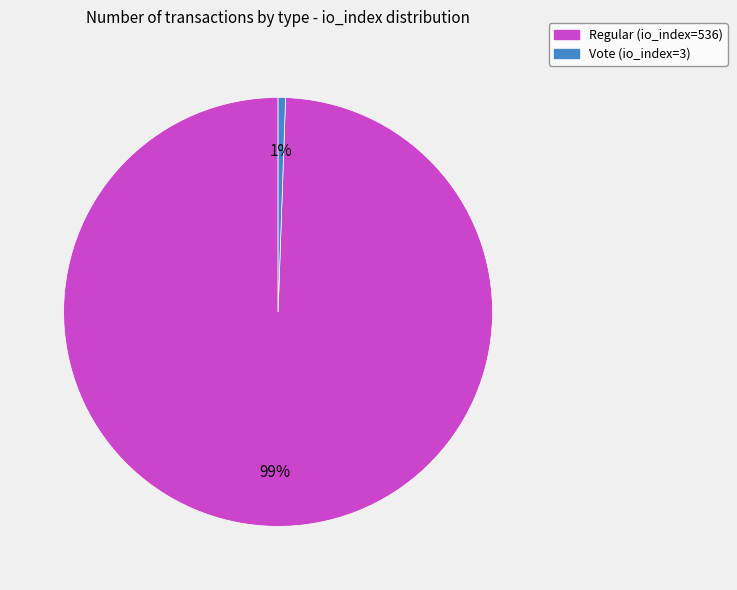

To the nearest percent, what percentage of the pie is Vote (io_index=3)?

1%